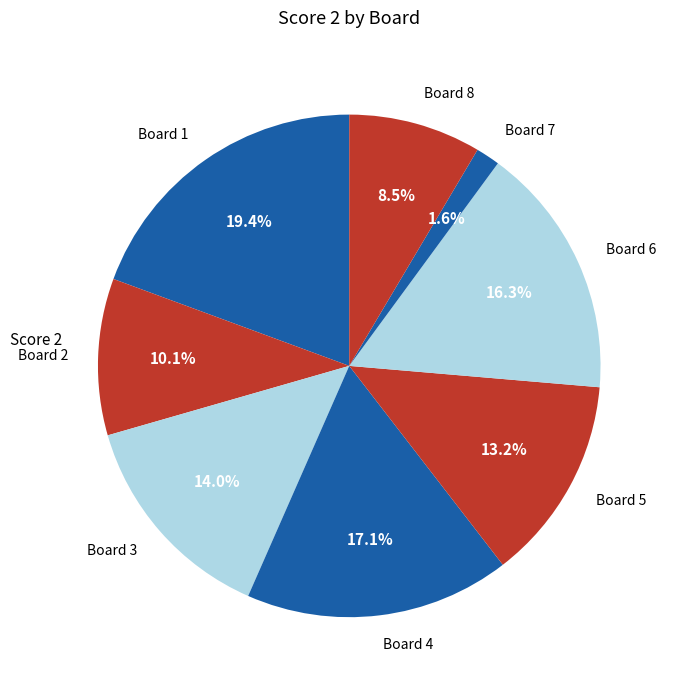

What percentage do Board 3 and Board 5 together represent?

27.1%